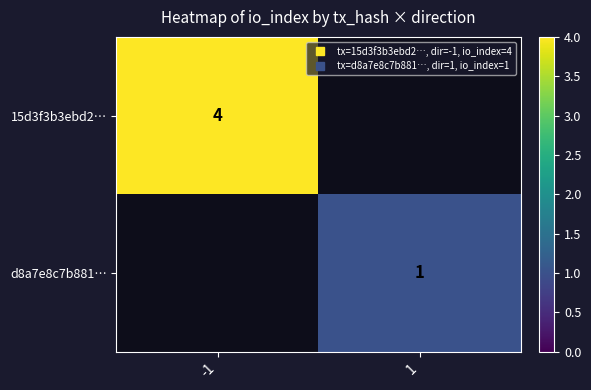

Is the value of d8a7e8c7b881… at -1 greater than the value of 15d3f3b3ebd2… at -1?

No